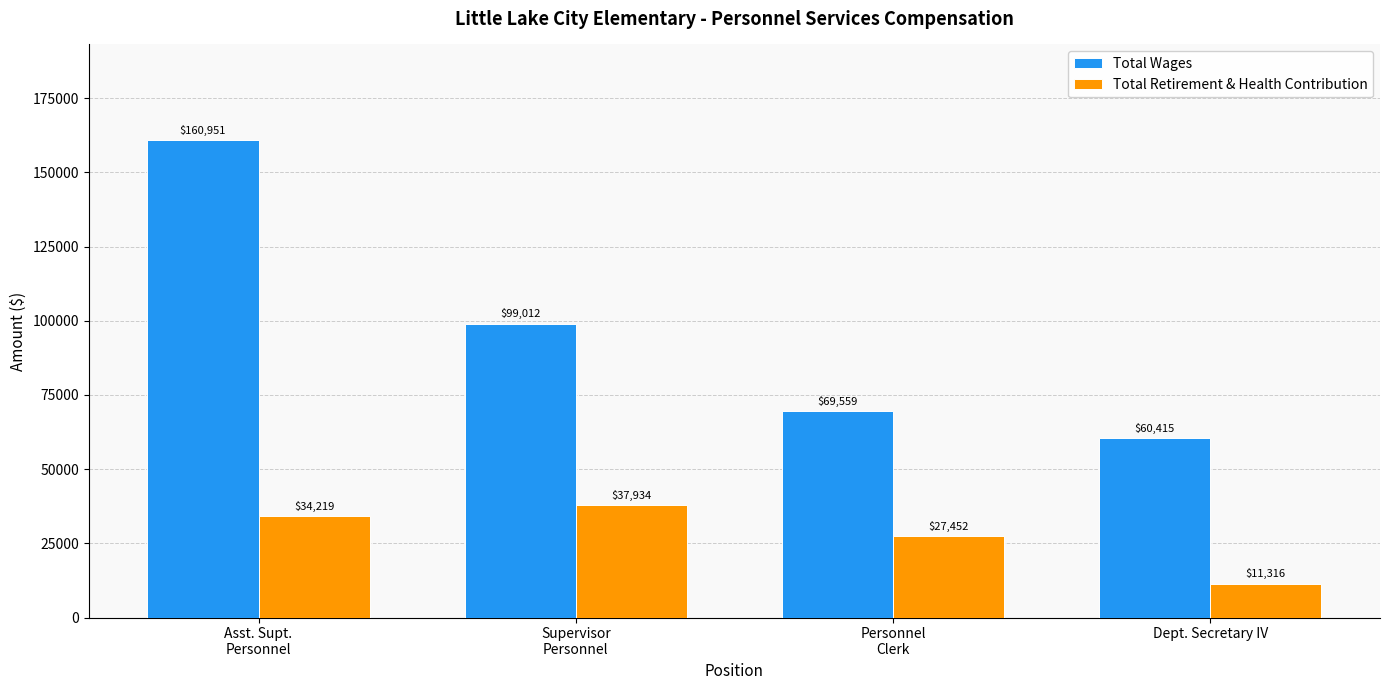

The value of Total Retirement & Health Contribution at Dept. Secretary IV is 18667. True or false?

False